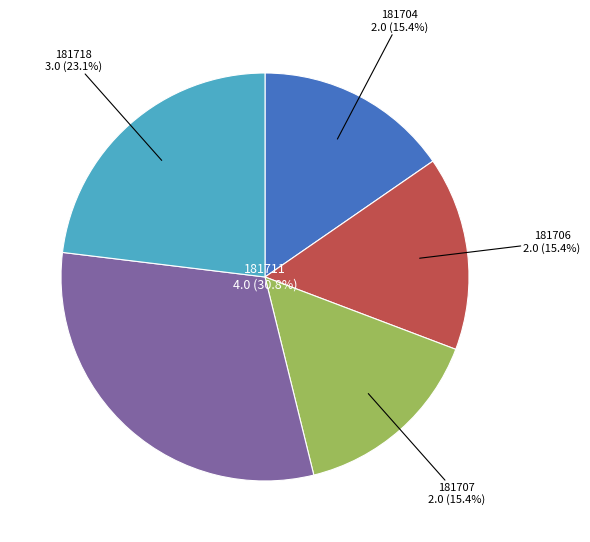

What percentage is the 181706 slice, to the nearest percent?

15%